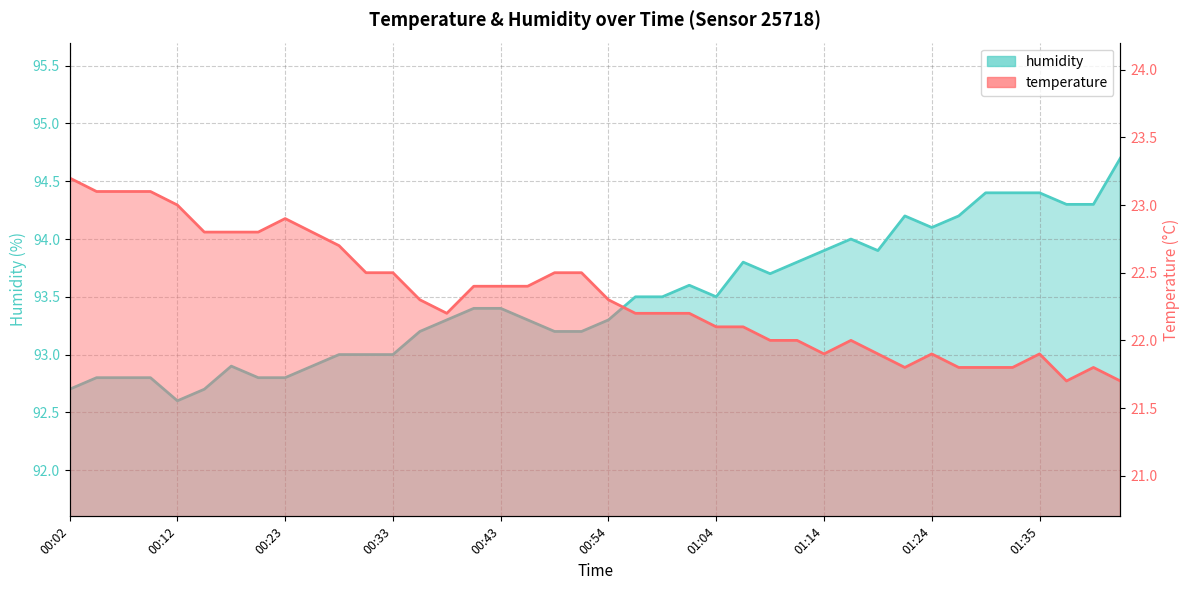

What is the label of the 10th point from the right?

01:19